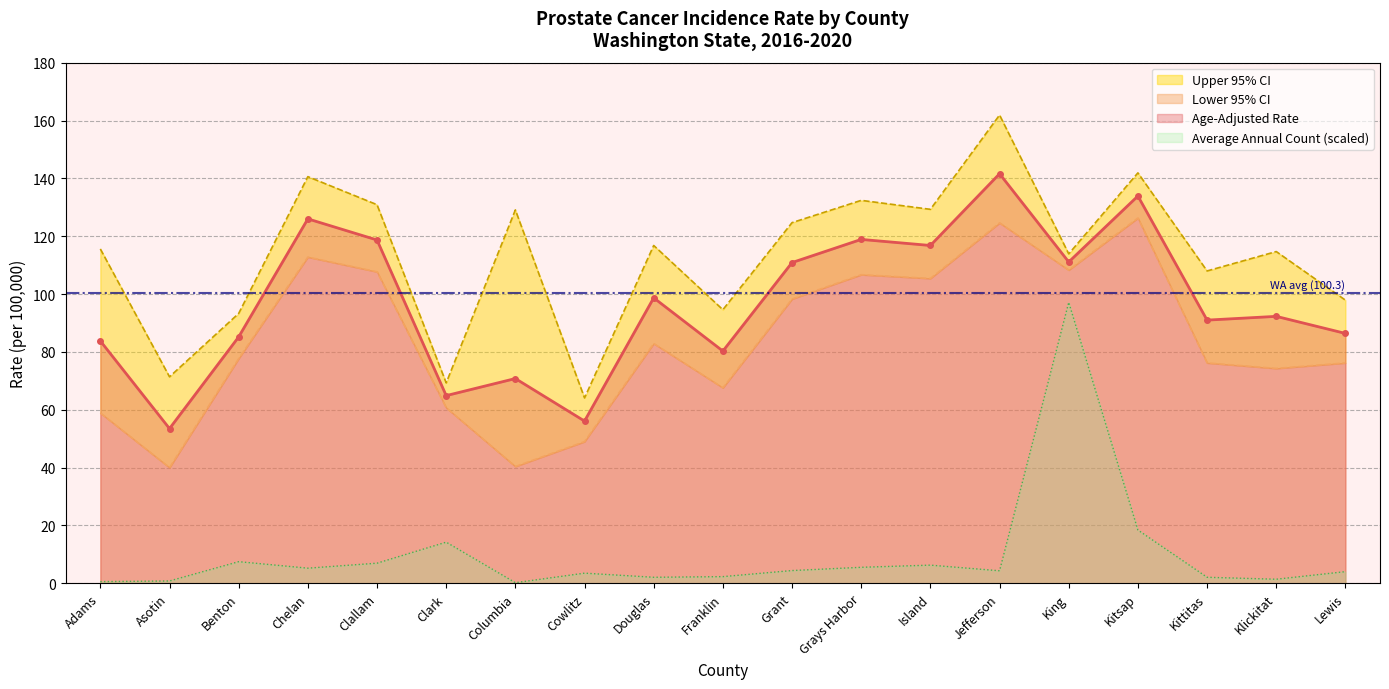

The Lower 95% CI series shows 40.4 at Columbia. True or false?

True